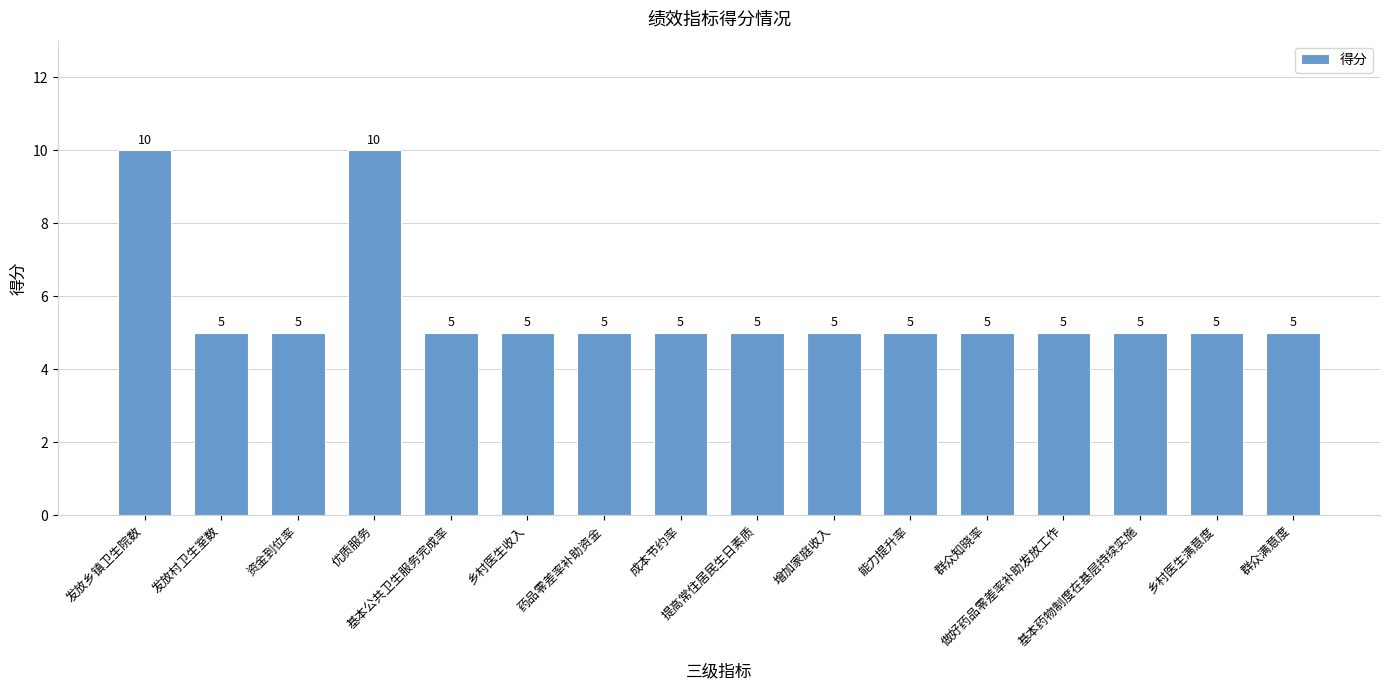

Reading left to right, what are all the values shown in this chart?

10	5	5	10	5	5	5	5	5	5	5	5	5	5	5	5